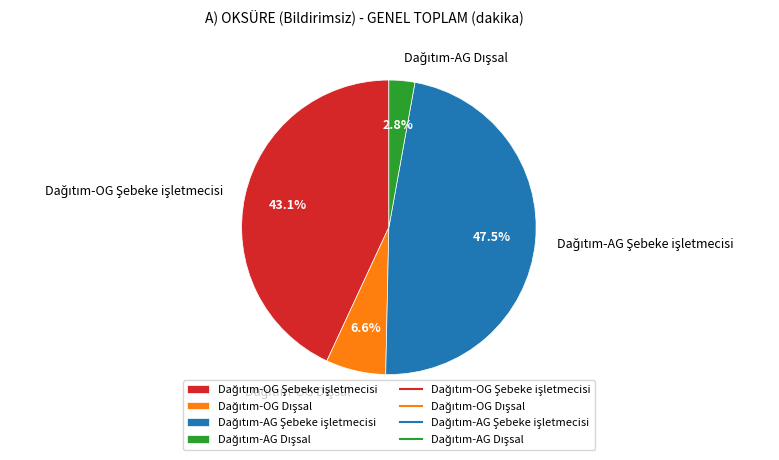

To the nearest percent, what is the average slice percentage?

25%